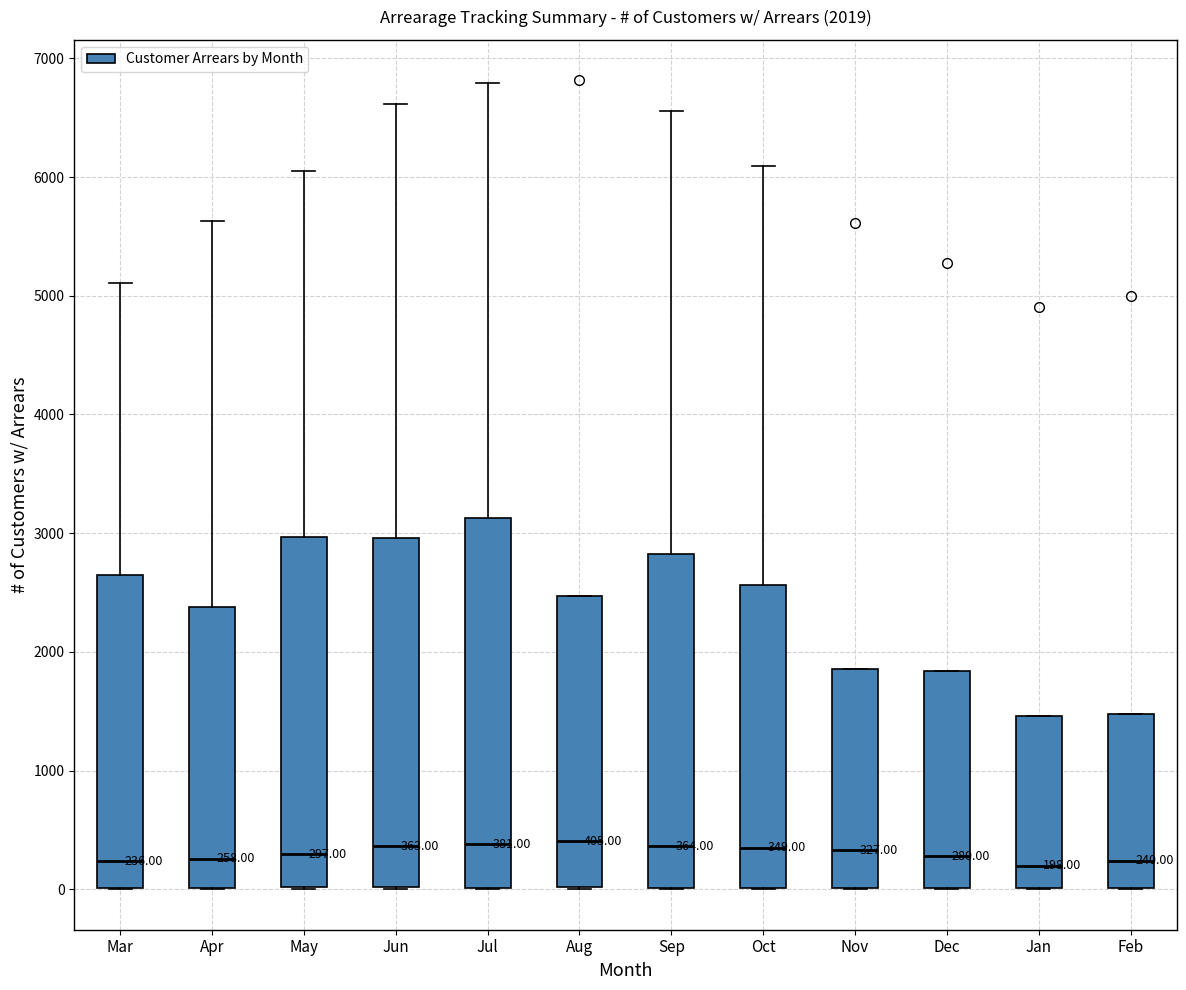

Which box is the tallest, from its lower edge to its upper edge?

Jul